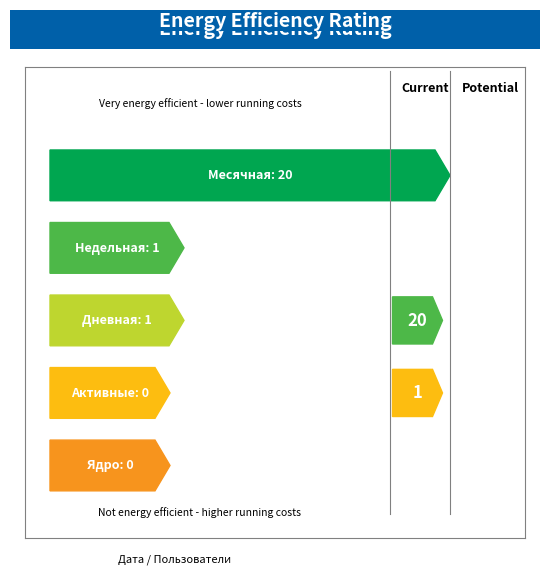

The value of Недельная at 0 is 1. True or false?

False